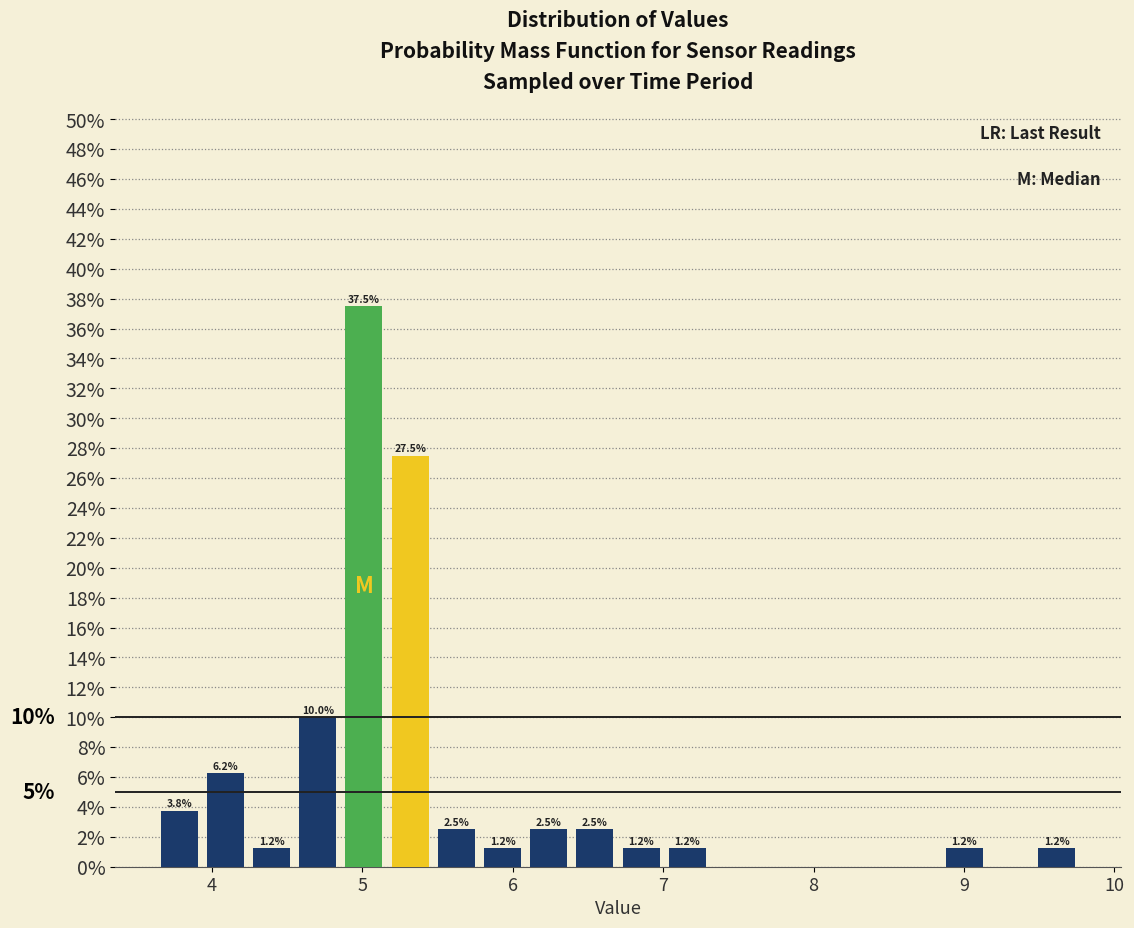

Read against the x-axis, roughly where is the centre of the tallest bar?

5.0